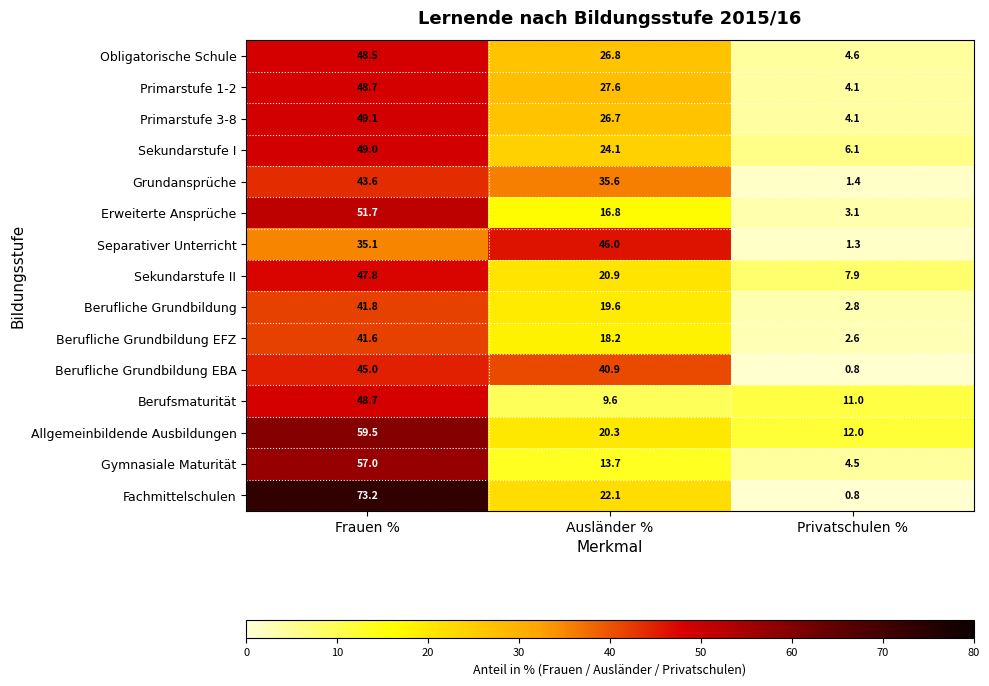

Read the Sekundarstufe I value at Privatschulen %.

6.1